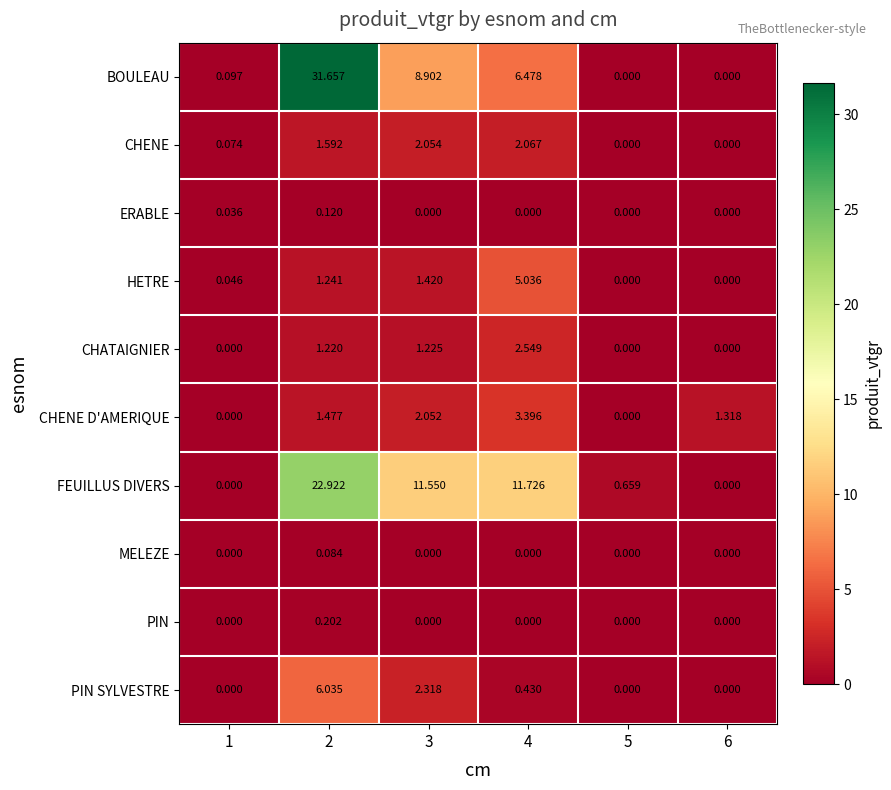

List the series in order of their peak value, highest first.

BOULEAU, FEUILLUS DIVERS, PIN SYLVESTRE, HETRE, CHENE D'AMERIQUE, CHATAIGNIER, CHENE, PIN, ERABLE, MELEZE